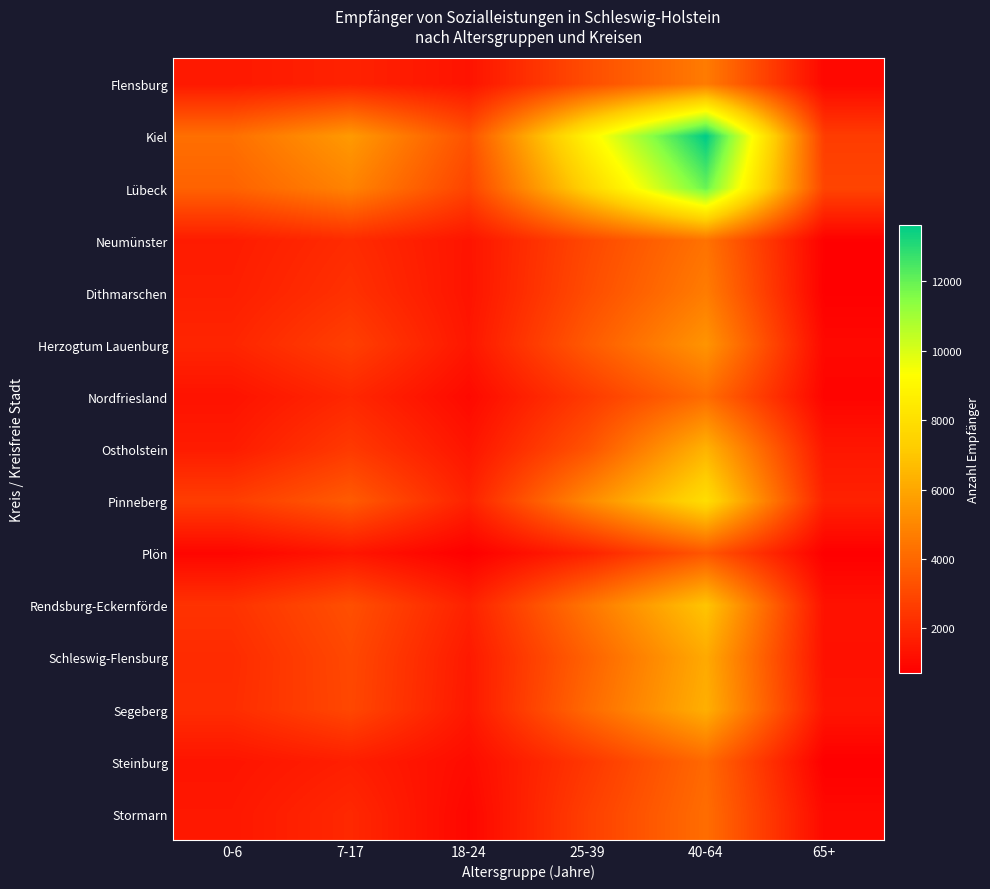

What is the difference between the highest and lowest values at 18-24?

2600